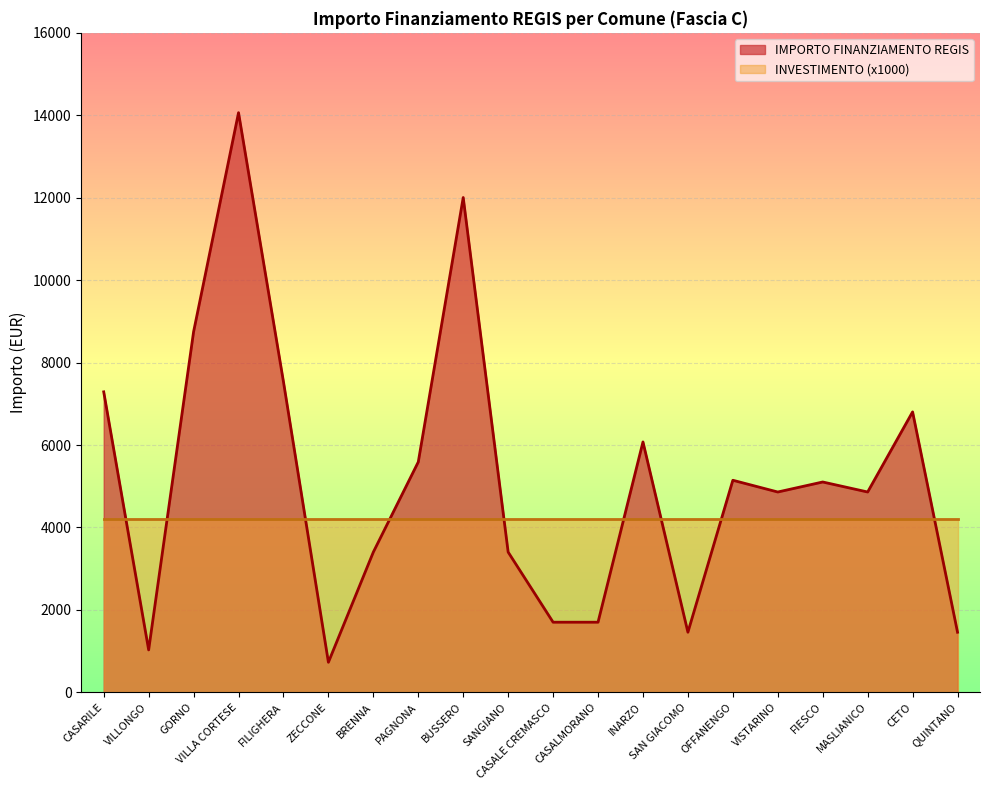

How many points are higher than both their immediate neighbors (excluding endpoints)?

6